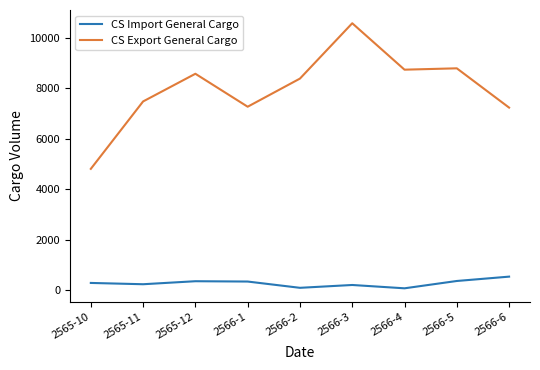

Which series has the largest total across all categories?

CS Export General Cargo